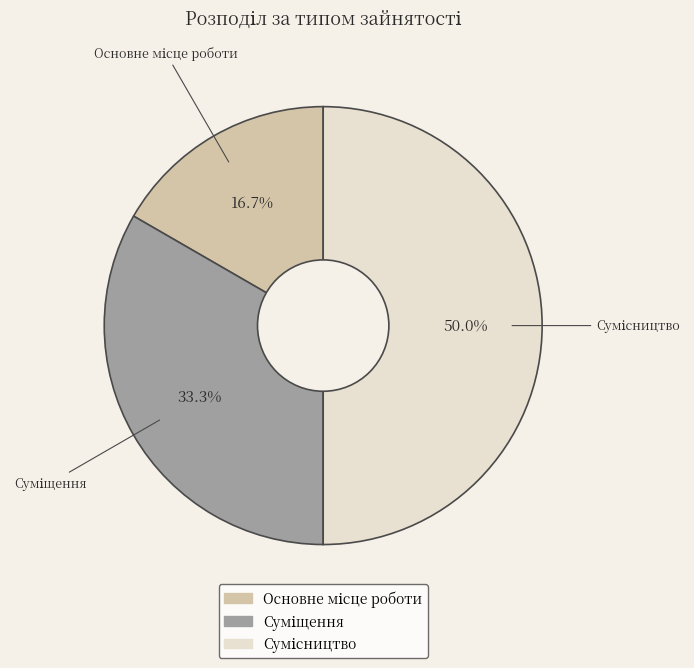

To the nearest percent, what portion does Суміщення represent?

33%